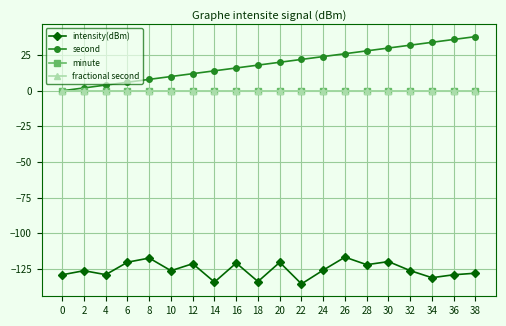

Is this an area chart (filled region under the line)?

No